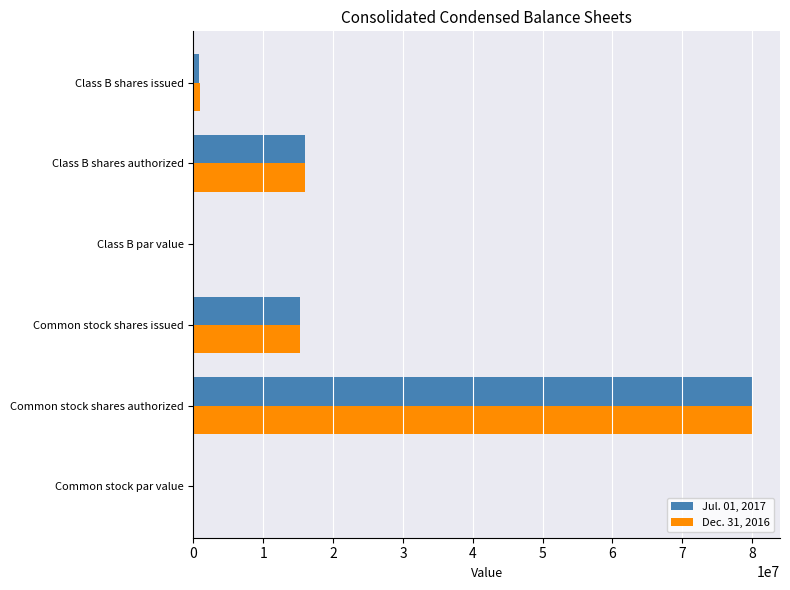

At which category is the sum across all series the highest?

Common stock shares authorized